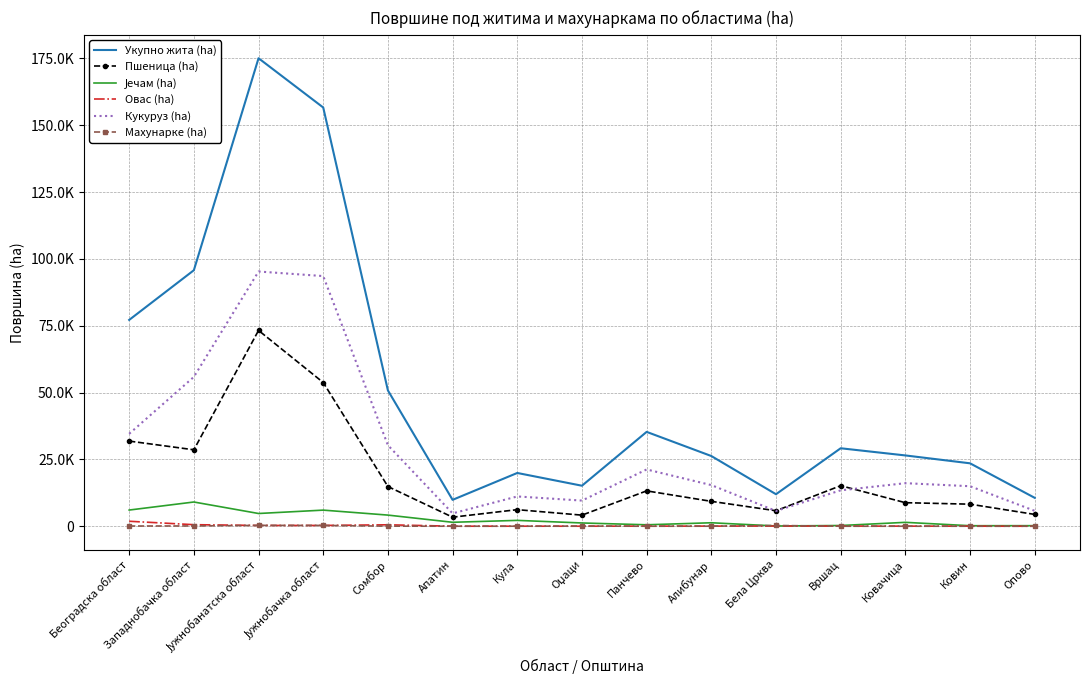

What is the difference between the second highest and second lowest values in the Махунарке (ha) series?

304.2